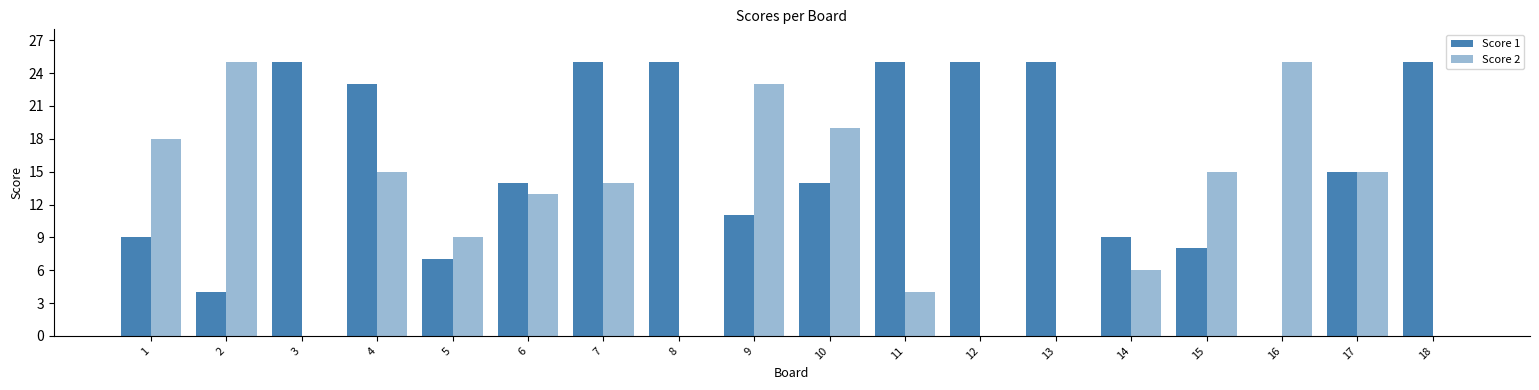

At which label does Score 1 first exceed 15?

3